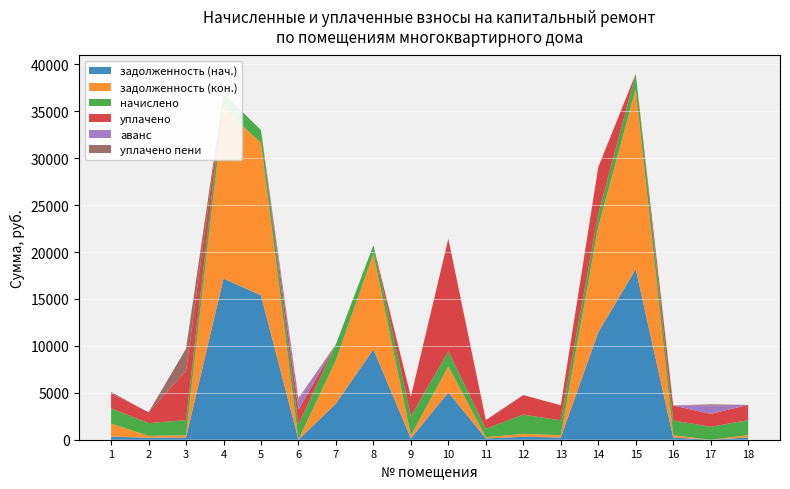

Reading left to right, transcribe all the data shown in this chart.

задолженность (нач.): 1=334.2	2=205.6	3=242.2	4=17164.0	5=15383.0	6=0.0	7=3851.5	8=9620.9	9=136.3	10=5039.2	11=136.7	12=310.6	13=239.8	14=11434.5	15=18179.1	16=238.7	17=0.0	18=241.7
задолженность (кон.): 1=1394.7	2=205.6	3=243.2	4=18158.2	5=16247.4	6=0.0	7=4644.6	8=10186.7	9=308.5	10=2791.0	11=136.7	12=310.6	13=240.0	14=11228.3	15=19201.5	16=238.5	17=0.0	18=242.2
начислено: 1=1617.3	2=1358.0	3=1599.2	4=1579.0	5=1358.0	6=1614.0	7=1692.4	8=903.0	9=2055.5	10=1589.0	11=903.0	12=2051.0	13=1585.2	14=1378.9	15=1607.7	16=1575.0	17=1379.3	18=1599.2
уплачено: 1=1607.6	2=1152.4	3=5259.3	4=0.0	5=0.0	6=1604.3	7=0.0	8=0.0	9=2087.5	10=12000.0	11=917.2	12=2083.2	13=1609.4	14=5000.0	15=0.0	16=1599.5	17=1371.1	18=1623.7
аванс: 1=0.0	2=0.0	3=0.0	4=0.0	5=0.0	6=1057.8	7=0.0	8=0.0	9=0.0	10=0.0	11=0.0	12=0.0	13=0.0	14=0.0	15=0.0	16=0.0	17=904.0	18=0.0
уплачено пени: 1=134.9	2=0.0	3=2358.9	4=0.0	5=0.0	6=134.7	7=0.0	8=0.0	9=0.0	10=0.0	11=0.0	12=0.0	13=0.0	14=0.0	15=0.0	16=0.0	17=115.1	18=0.0